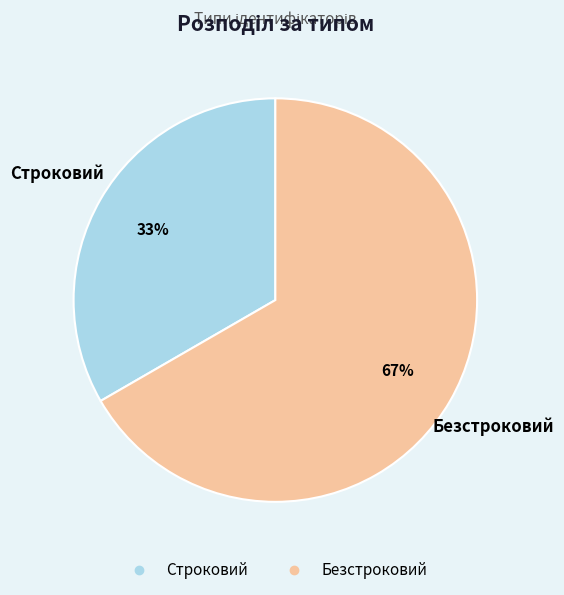

Approximately how many times larger is the value at Безстроковий compared to Строковий?

2.0